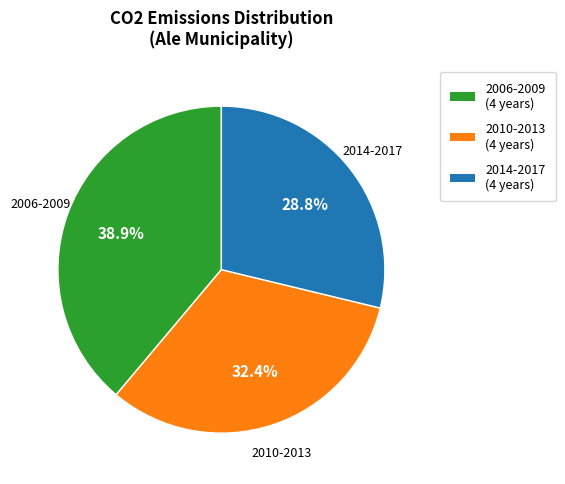

Do 2014-2017 and 2010-2013 together represent more than half of the pie?

Yes